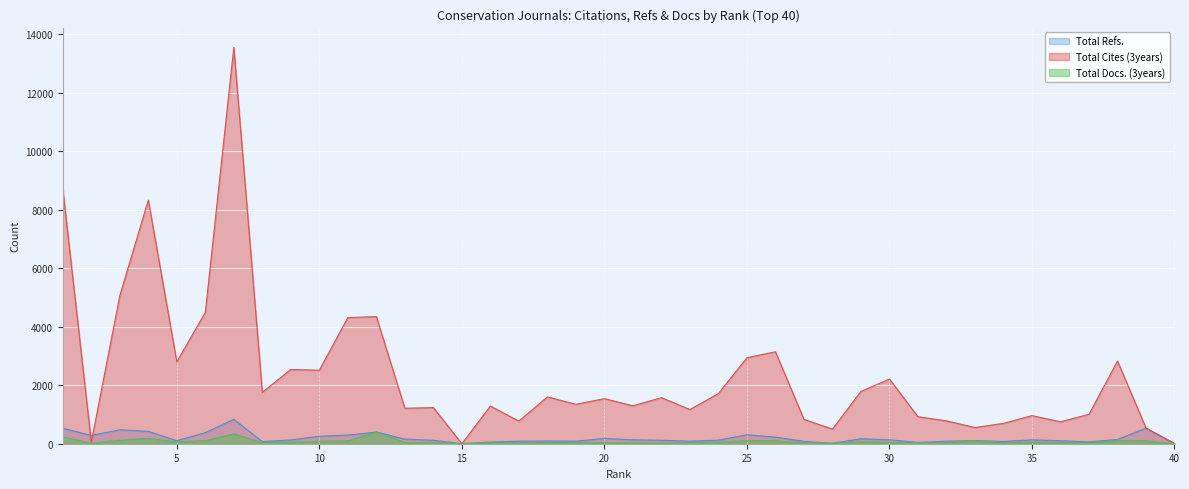

What is the difference between the Total Cites (3years) values at 11 and 9?

1774